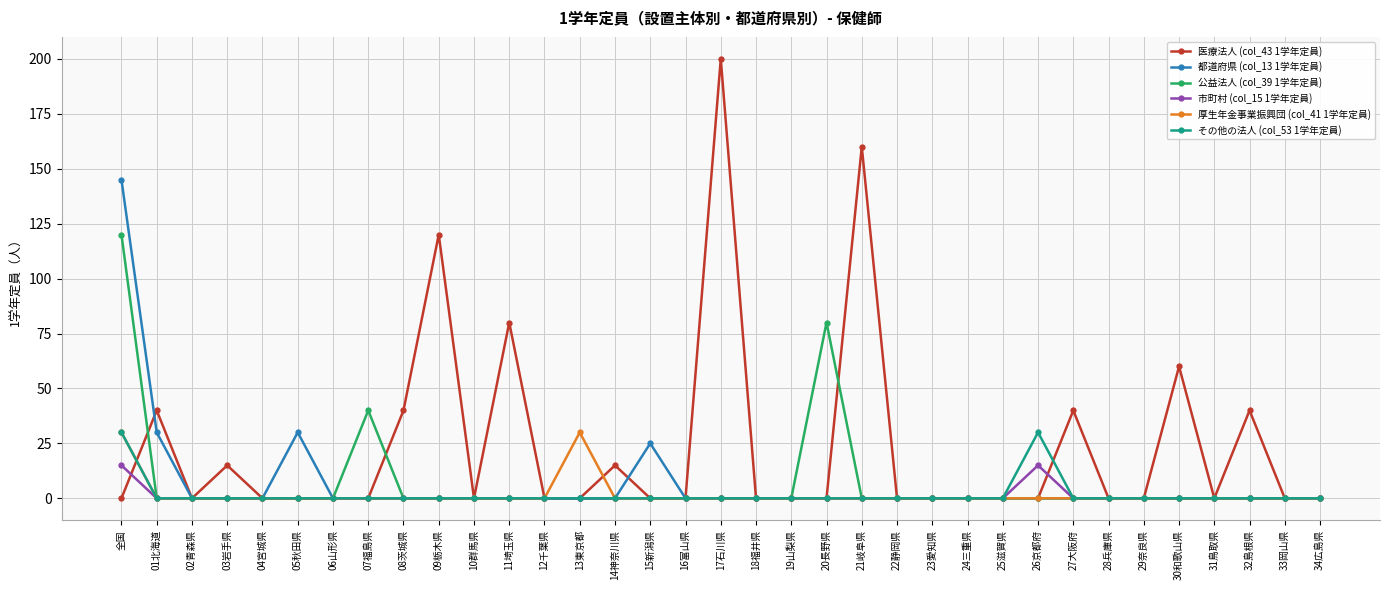

What is the label of the 18th point from the right?

17石川県